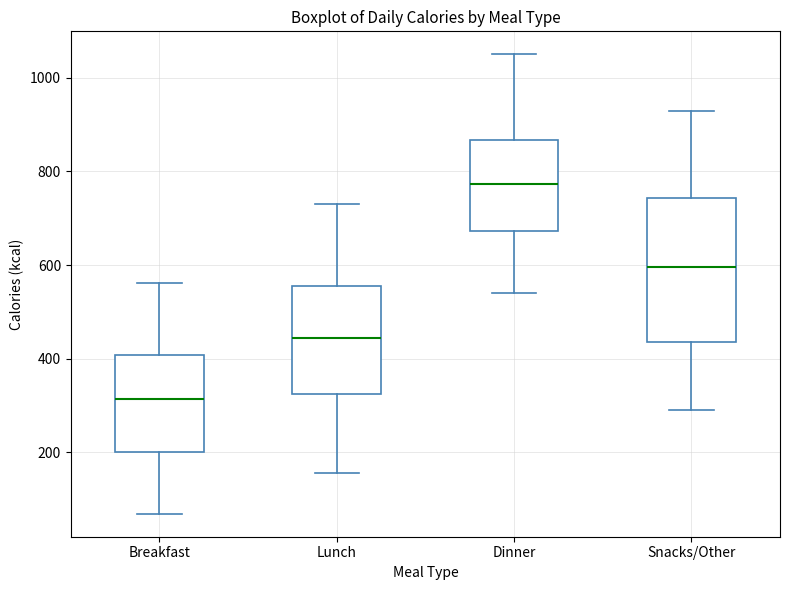

Where does the lower whisker of the box for Snacks/Other end on the y-axis? The values are not printed on the chart, so give them approximately, as read against the axis.

300